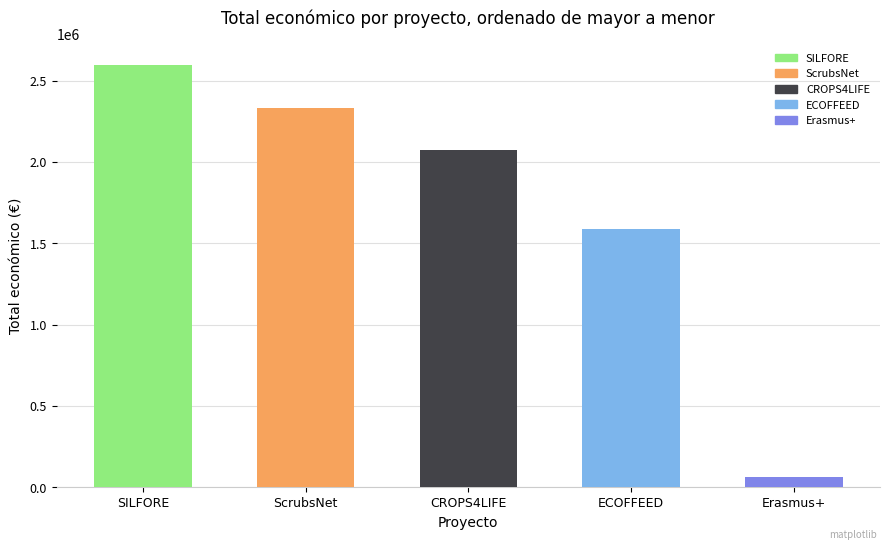

The chart shows a value of 2073206 at CROPS4LIFE. True or false?

True